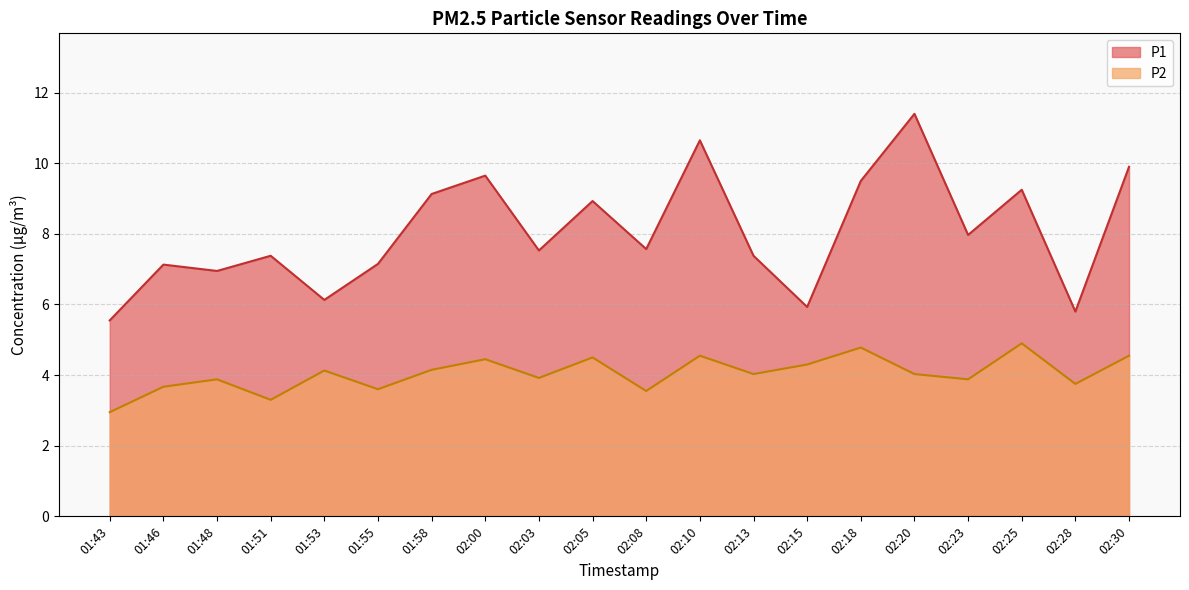

True or false: P1 and P2 intersect in this chart.

False